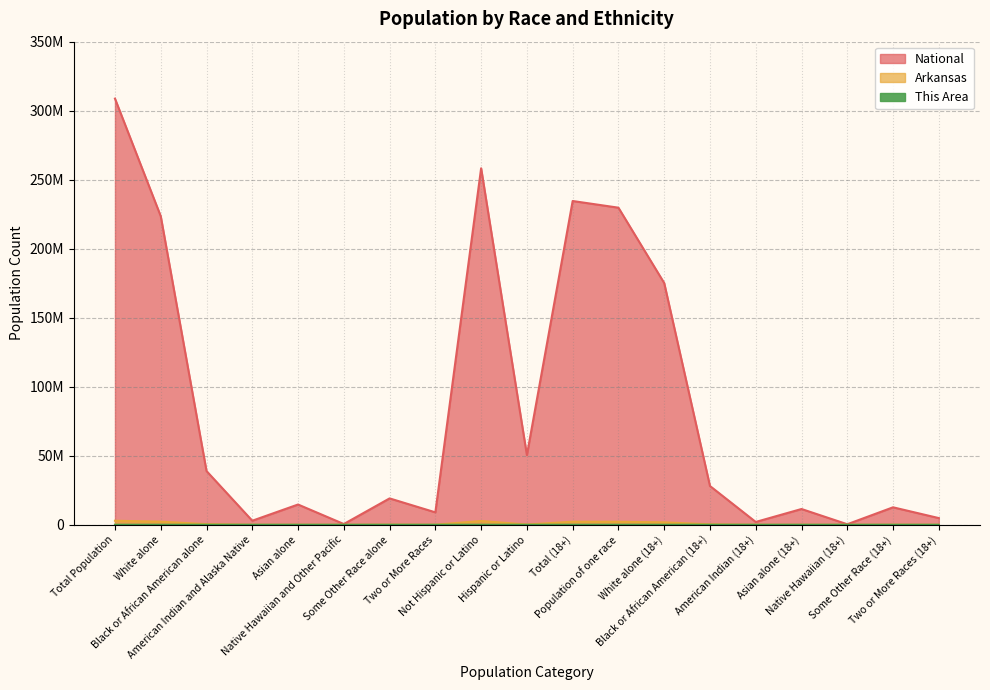

Reading right to left, extract all data points from this chart.

This Area: 120	438	3	30	50	4086	11796	16403	16523	1069	20784	248	709	3	40	70	5640	15143	21853
Arkansas: 29725	60791	3420	27062	16155	315462	1751828	2174718	2204443	186050	2729868	57010	99571	5863	36102	22248	449895	2245229	2915918
National: 4840677	12651574	382409	11422616	2043876	28088003	175134916	229723394	234564071	50477594	258267944	9009073	19107368	540013	14674252	2932248	38929319	223553265	308745538